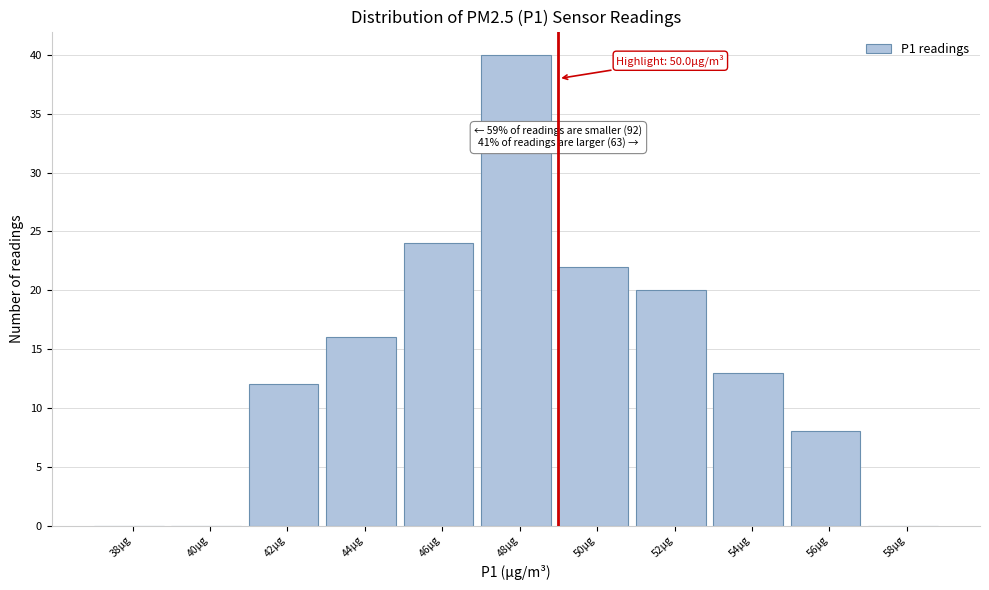

Reading right to left, transcribe all the data shown in this chart.

58µg=0	56µg=8	54µg=13	52µg=20	50µg=22	48µg=40	46µg=24	44µg=16	42µg=12	40µg=0	38µg=0